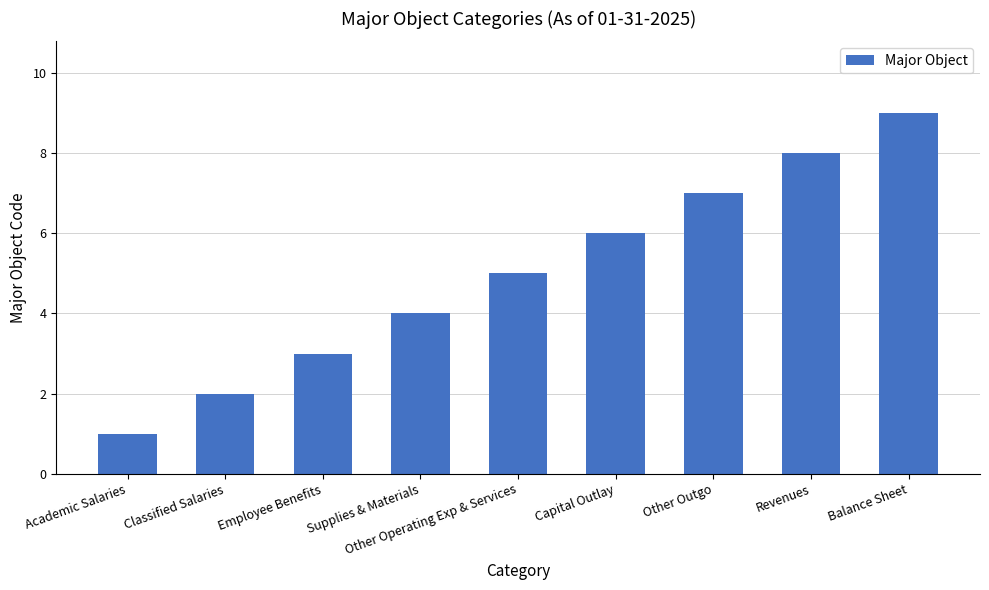

What is the difference between the second highest and minimum values?

7